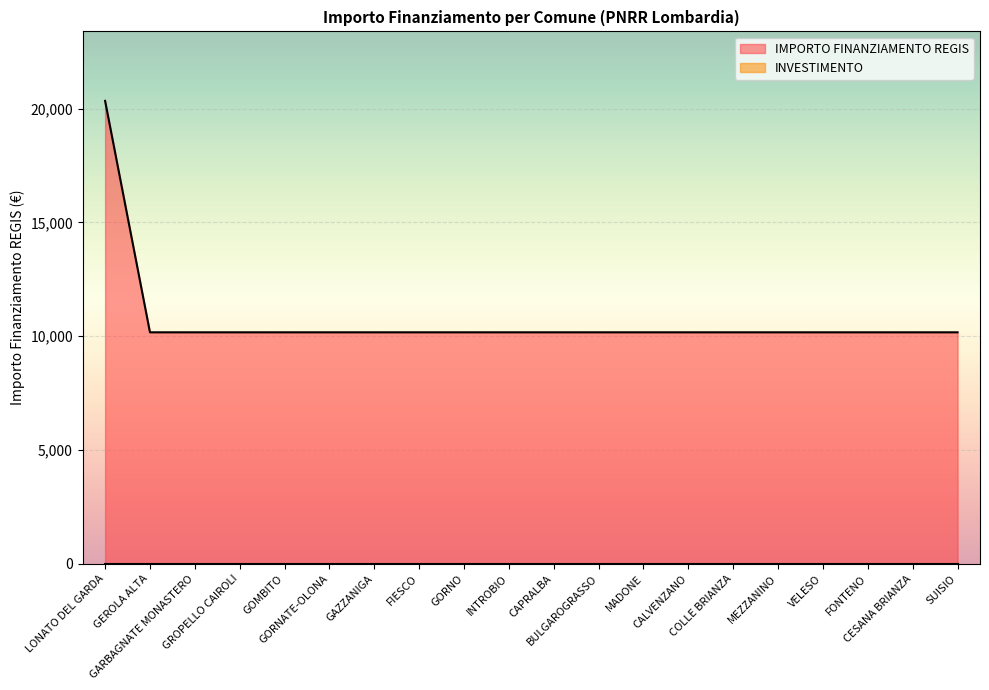

Reading left to right, transcribe all the data shown in this chart.

LONATO DEL GARDA=20344	GEROLA ALTA=10172	GARBAGNATE MONASTERO=10172	GROPELLO CAIROLI=10172	GOMBITO=10172	GORNATE-OLONA=10172	GAZZANIGA=10172	FIESCO=10172	GORNO=10172	INTROBIO=10172	CAPRALBA=10172	BULGAROGRASSO=10172	MADONE=10172	CALVENZANO=10172	COLLE BRIANZA=10172	MEZZANINO=10172	VELESO=10172	FONTENO=10172	CESANA BRIANZA=10172	SUISIO=10172